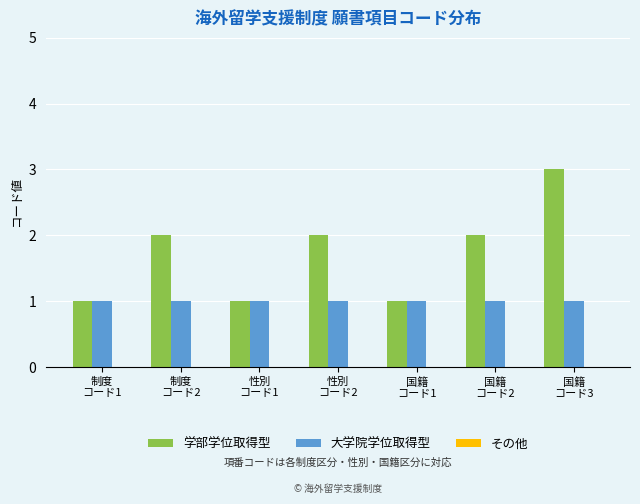

Which series has the widest spread of values?

学部学位取得型